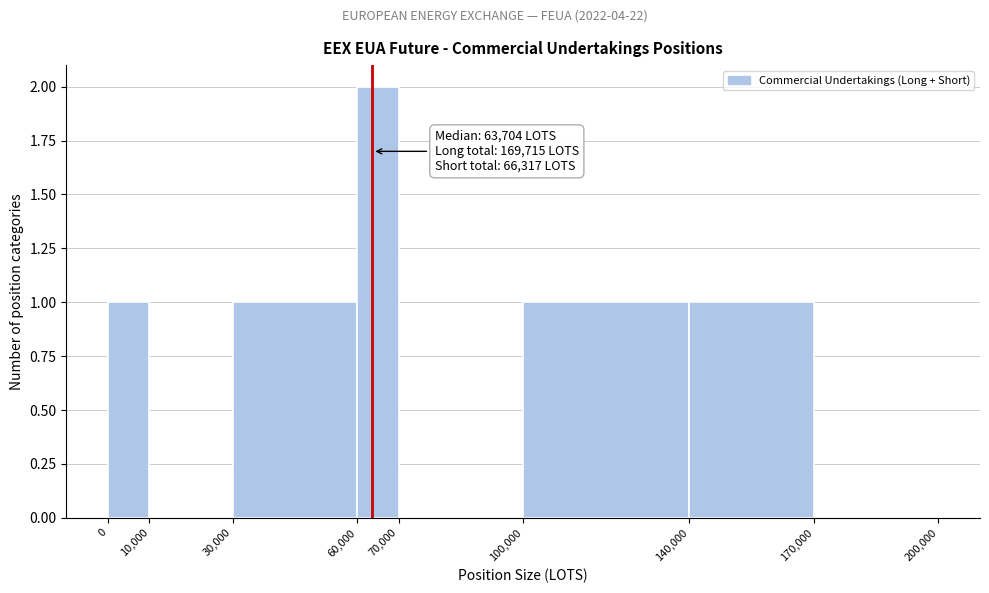

Which range on the x-axis has the tallest bar?

60,000 to 70,000